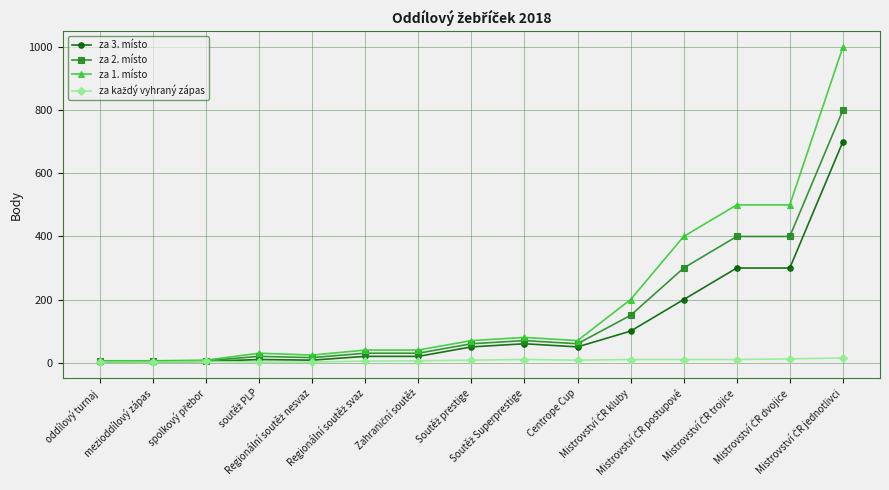

Which series has the largest range (max minus min)?

za 1. místo